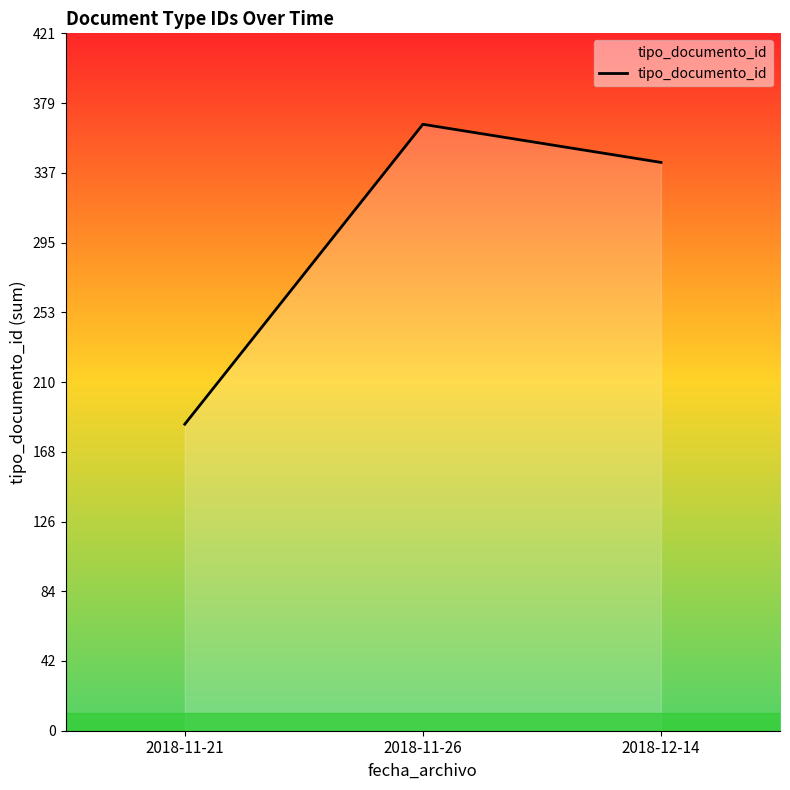

How many lines are shown in the chart?

1